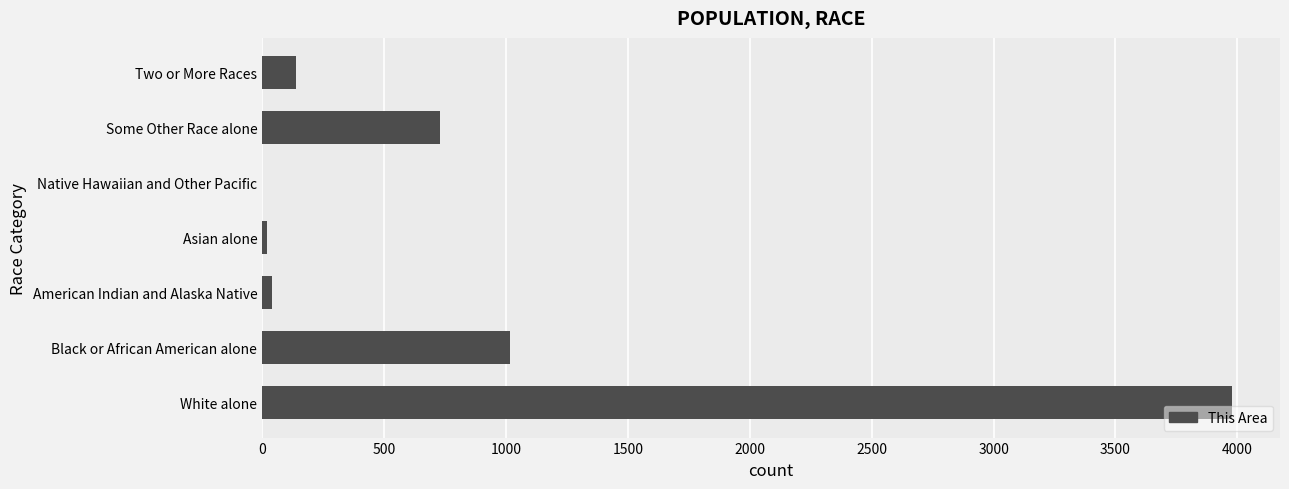

How many data points does each series have?

7